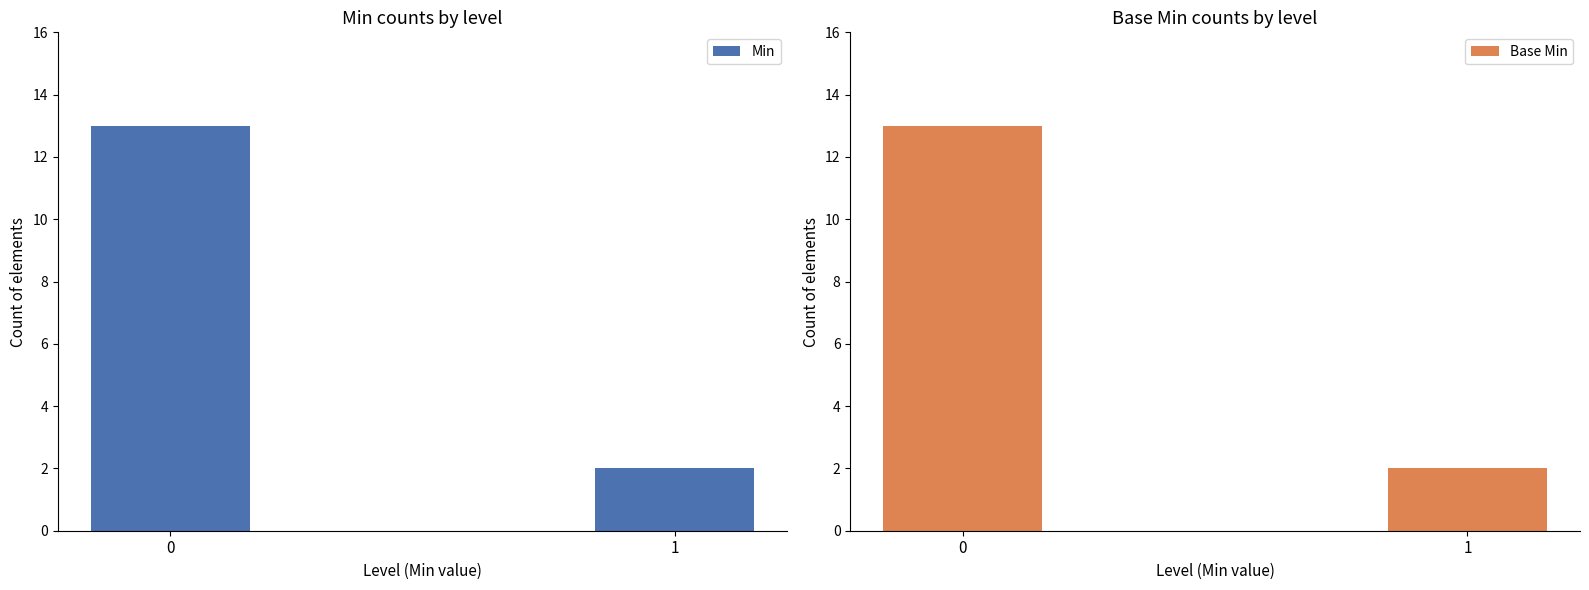

What is the minimum value for Min?

2